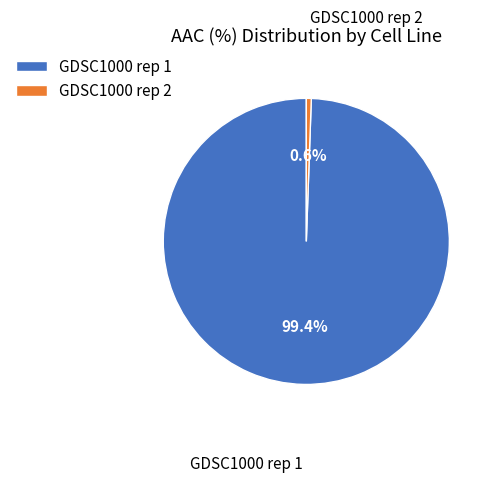

Which slice is the largest?

GDSC1000 rep 1